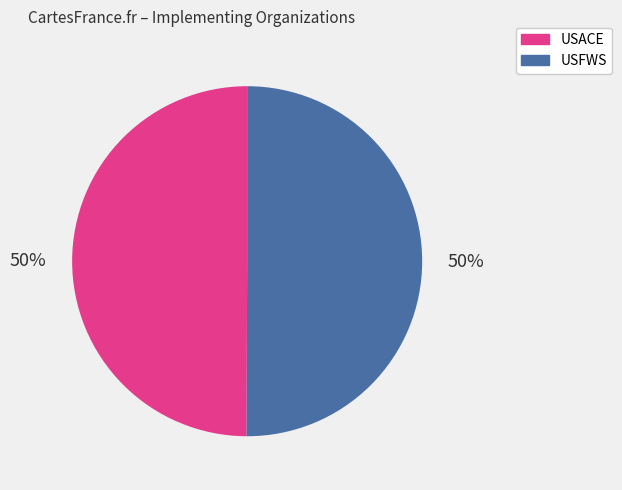

To the nearest percent, what is the average slice percentage?

50%